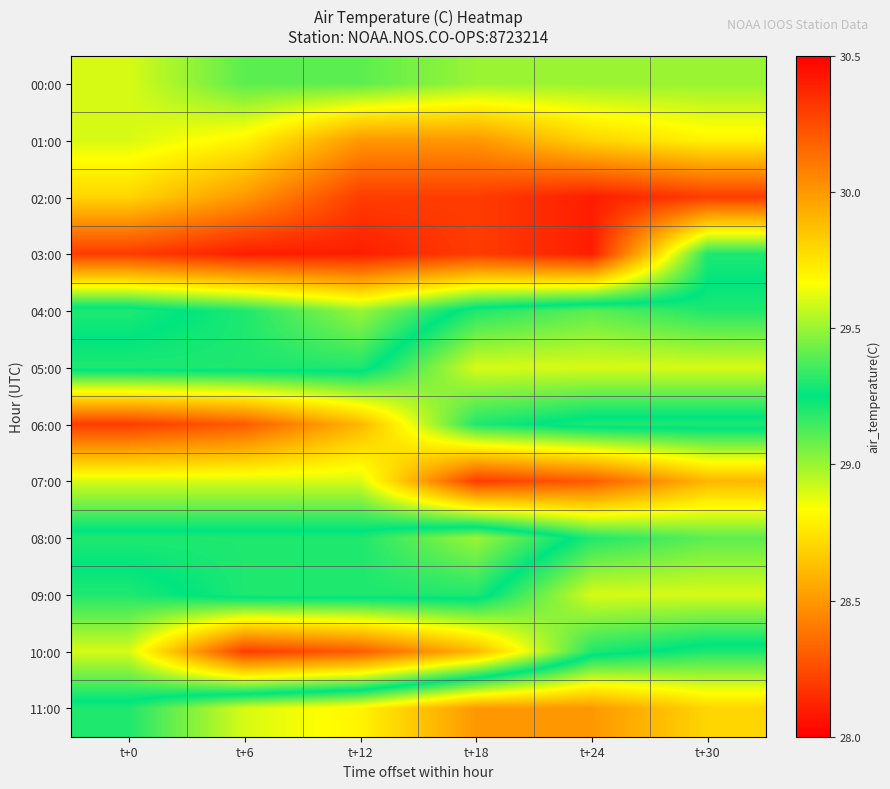

What is the greatest value displayed?

30.3